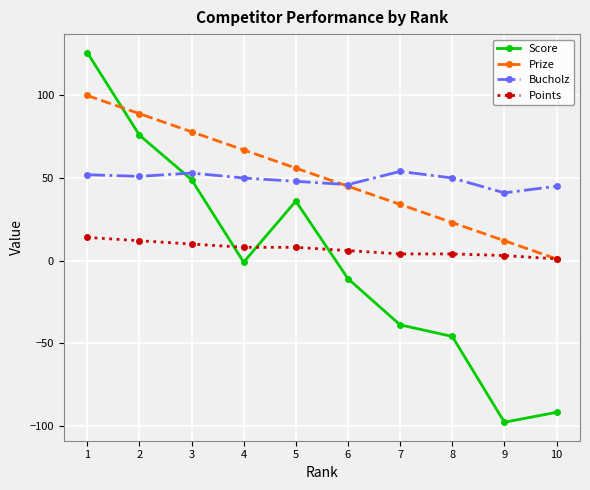

Which series ends up on top after the final intersection of Score and Bucholz?

Bucholz